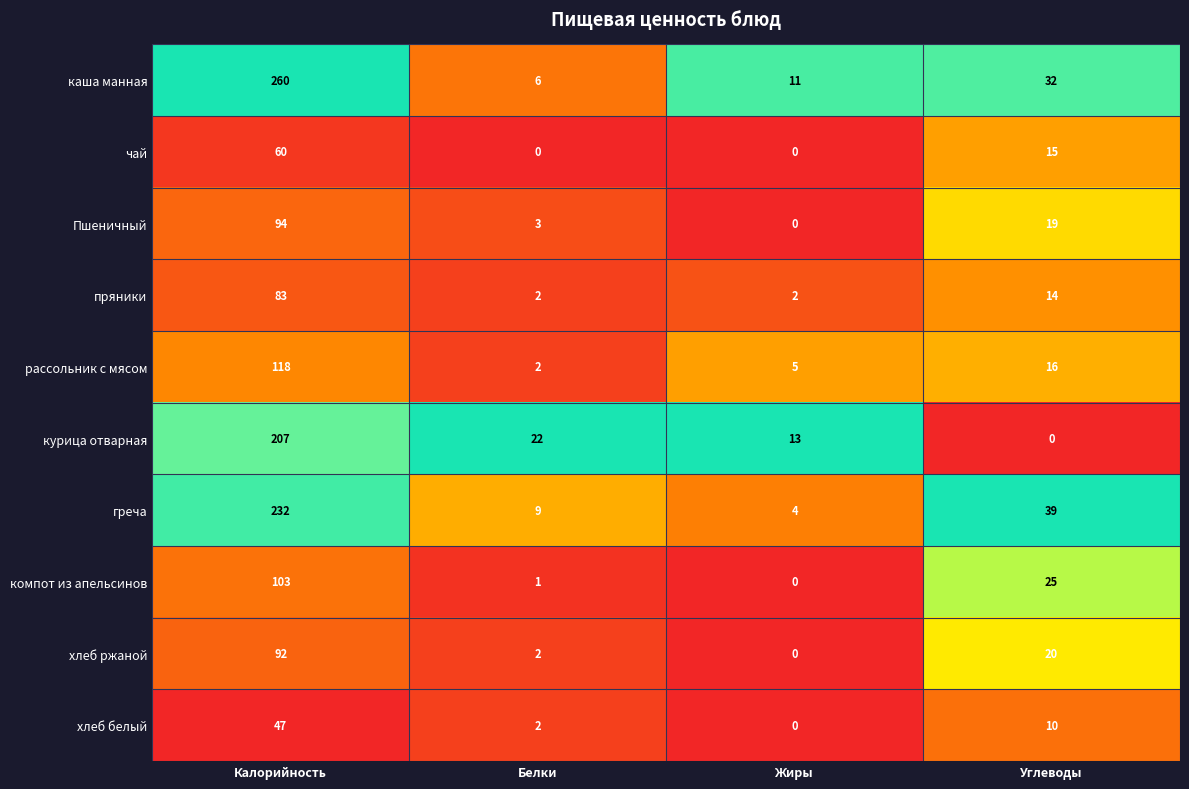

List the series in order of their peak value, lowest first.

хлеб белый, чай, пряники, хлеб ржаной, Пшеничный, компот из апельсинов, рассольник с мясом, курица отварная, греча, каша манная